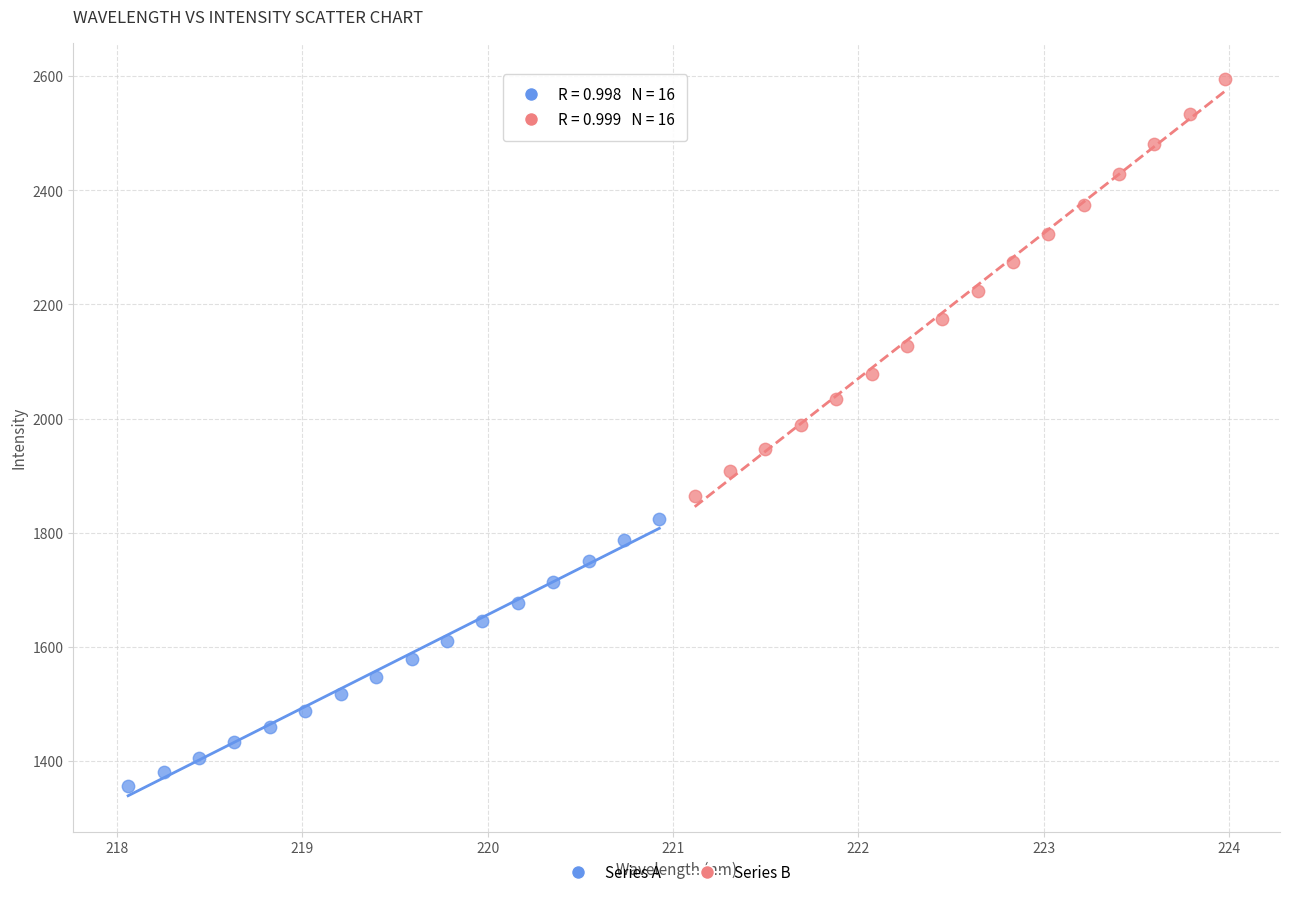

What are all the series names shown in the legend?

Series A, Series B